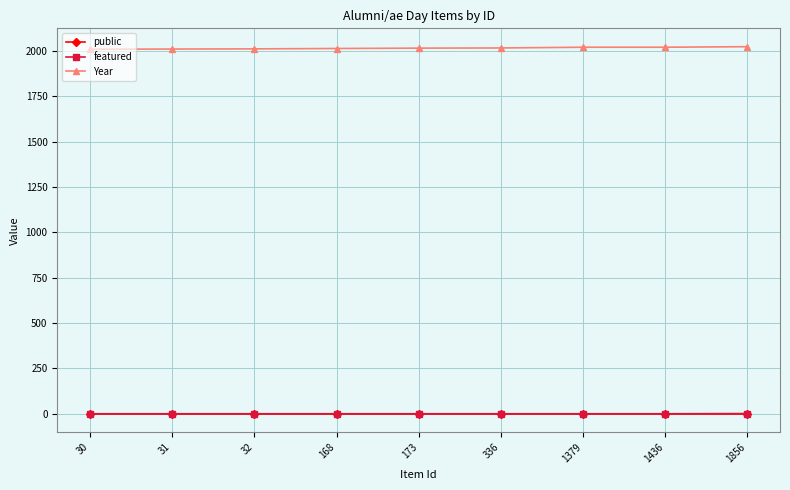

Which series has the largest total across all categories?

Year